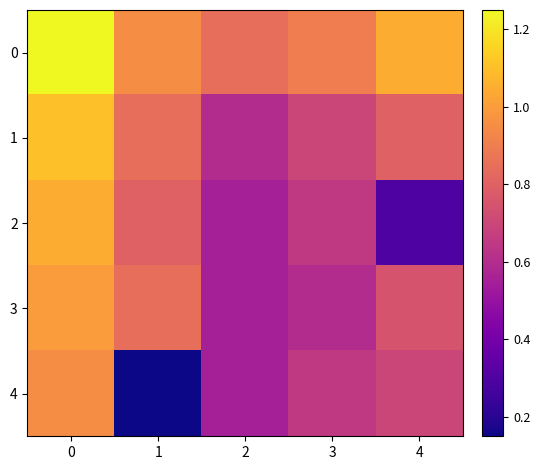

Rank the series by their maximum value, from highest to lowest.

0, 1, 2, 3, 4